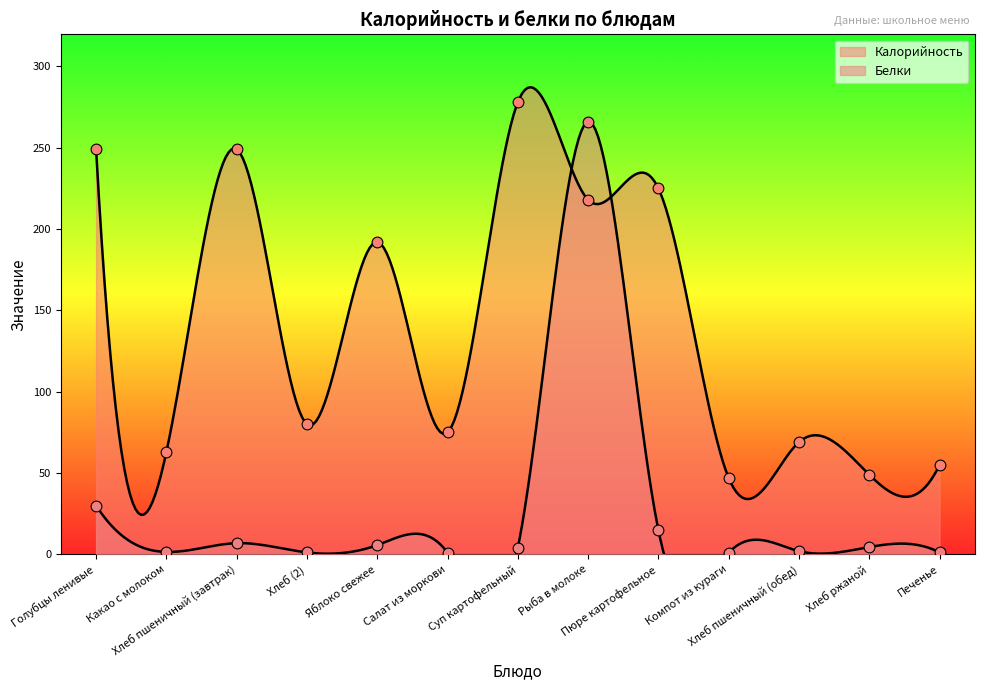

Is the value of Калорийность at Компот из кураги greater than the value of Белки at Пюре картофельное?

Yes